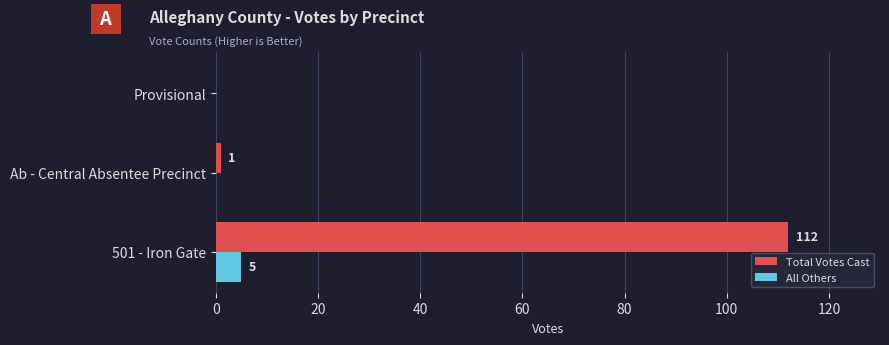

Which series has the largest range (max minus min)?

Total Votes Cast